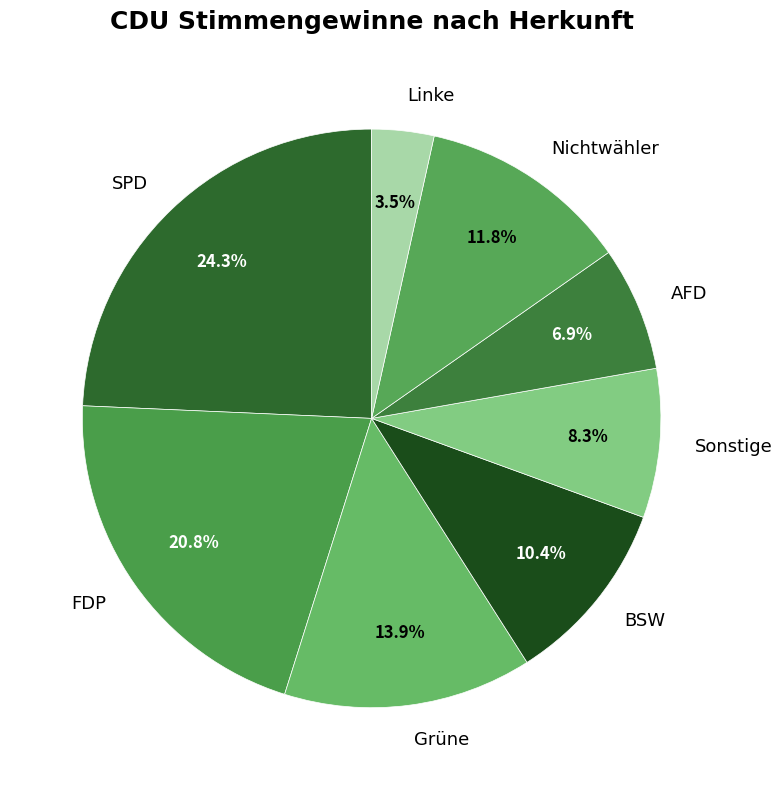

Is it true that Grüne is 14% of the pie?

True